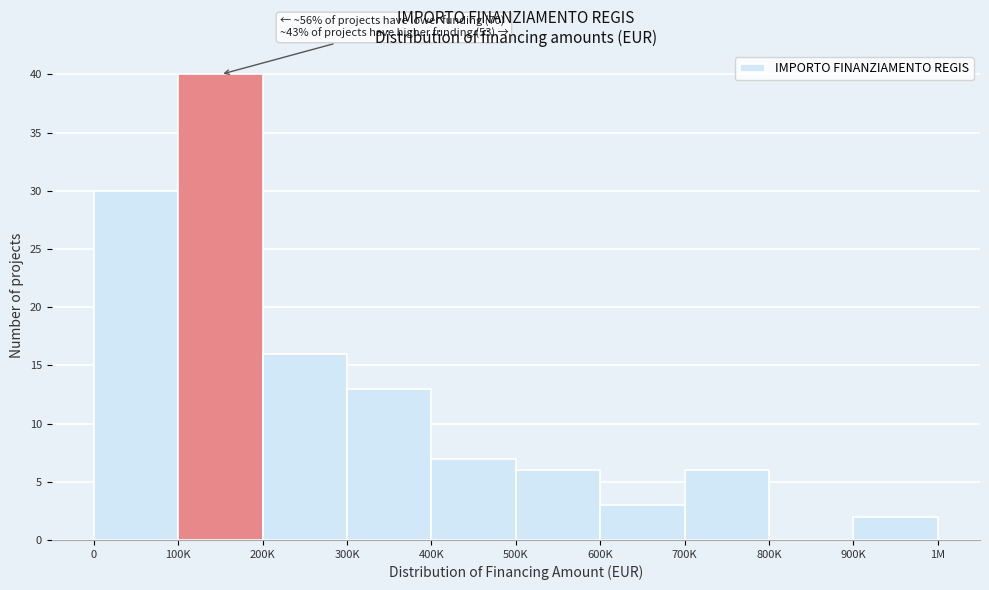

Reading right to left, list all the values displayed in this chart.

900K=2	800K=0	700K=6	600K=3	500K=6	400K=7	300K=13	200K=16	100K=40	0=30